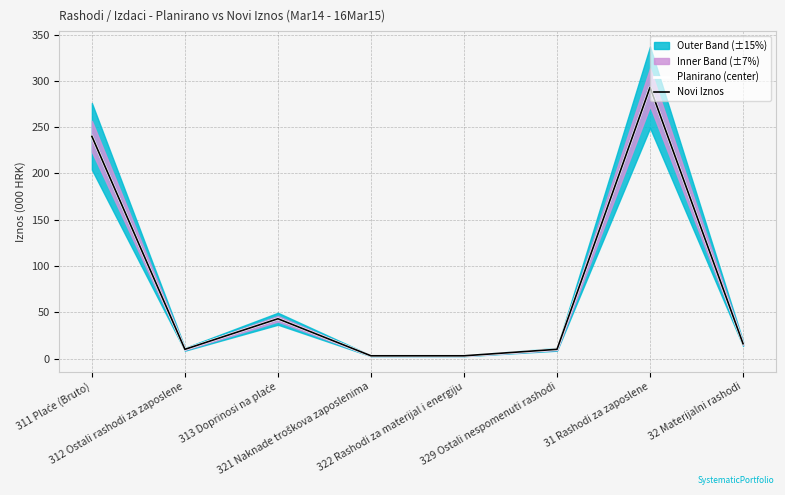

Where is Planirano (center) nearest to the value 148?

311 Plaće (Bruto)